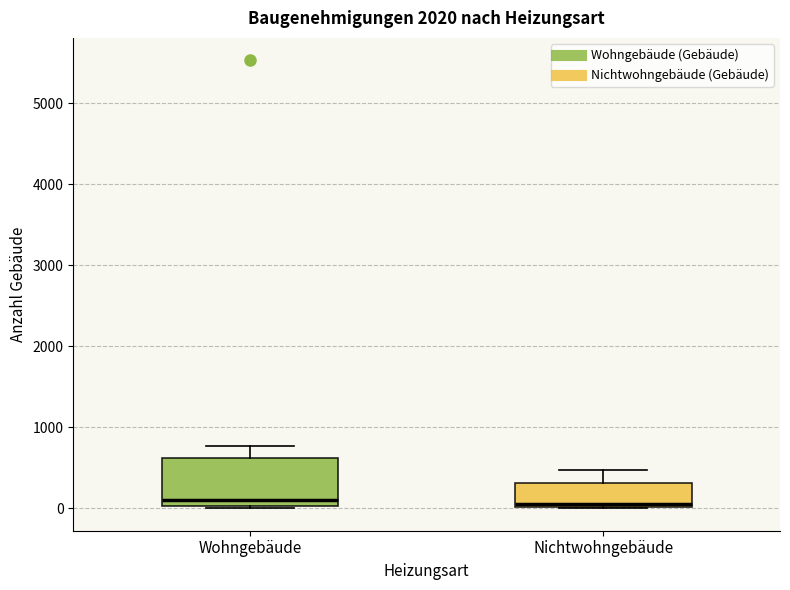

Which box is the tallest, from its lower edge to its upper edge?

Wohngebäude